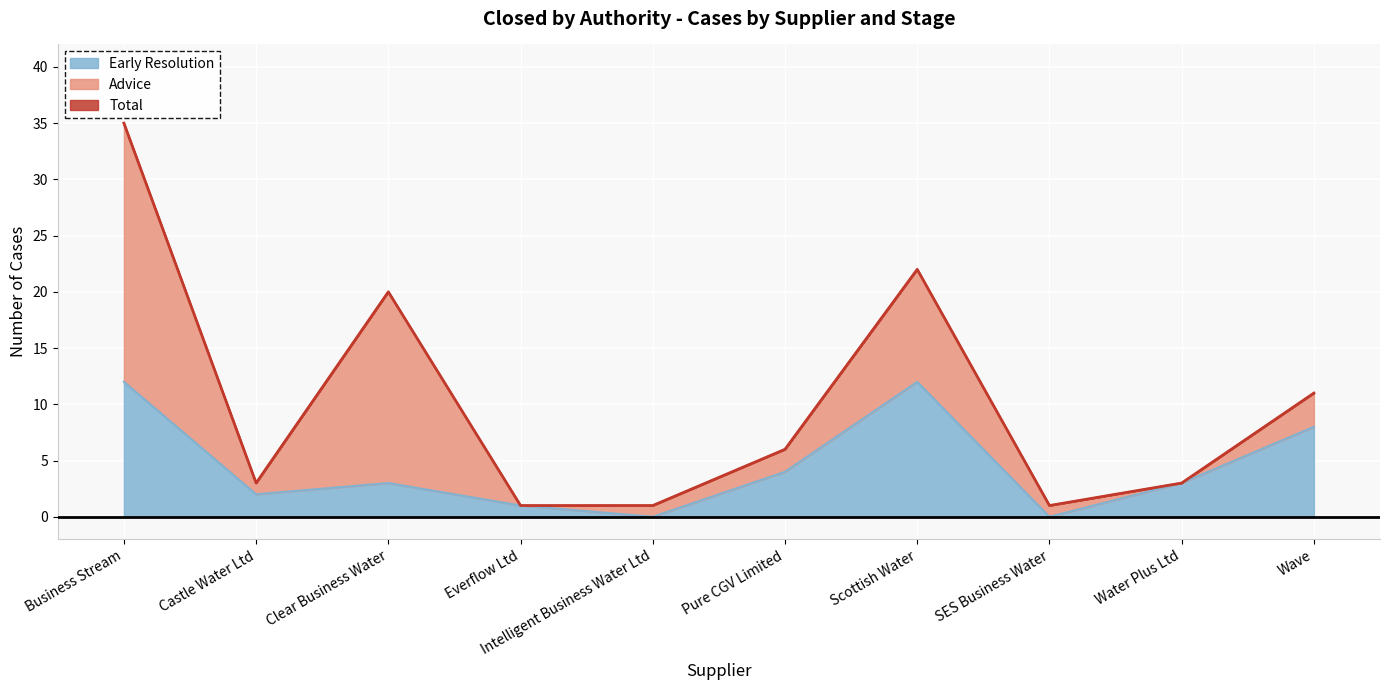

The value of Early Resolution at Intelligent Business Water Ltd is 0. True or false?

True